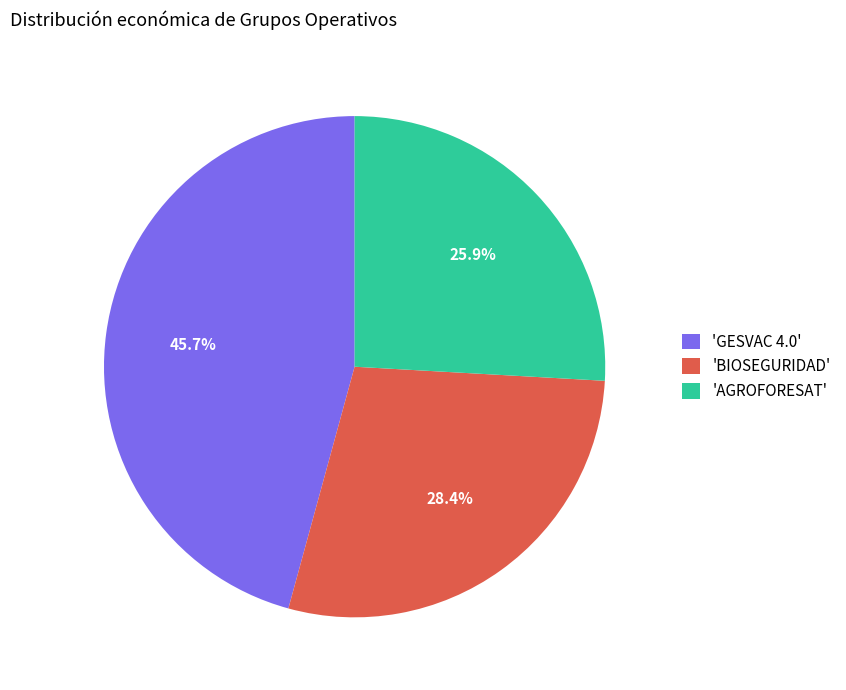

How much of the chart is everything except 'AGROFORESAT'?

74.1%